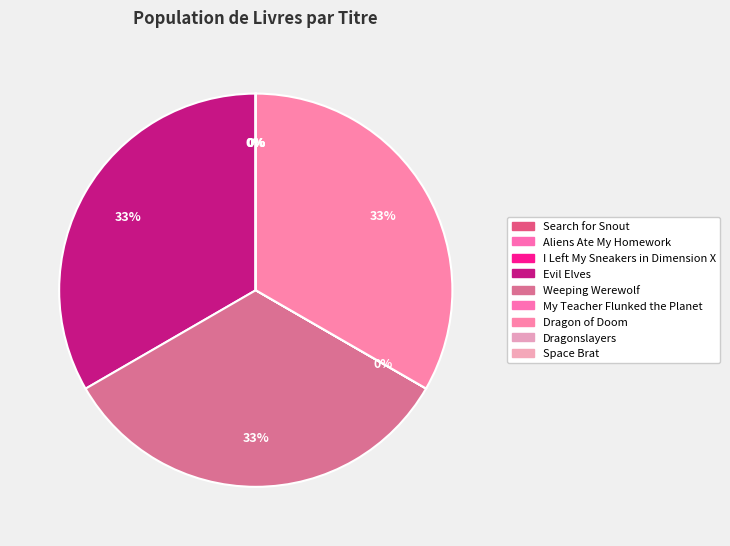

To the nearest percent, what is the combined percentage of My Teacher Flunked the Planet and Weeping Werewolf?

33%